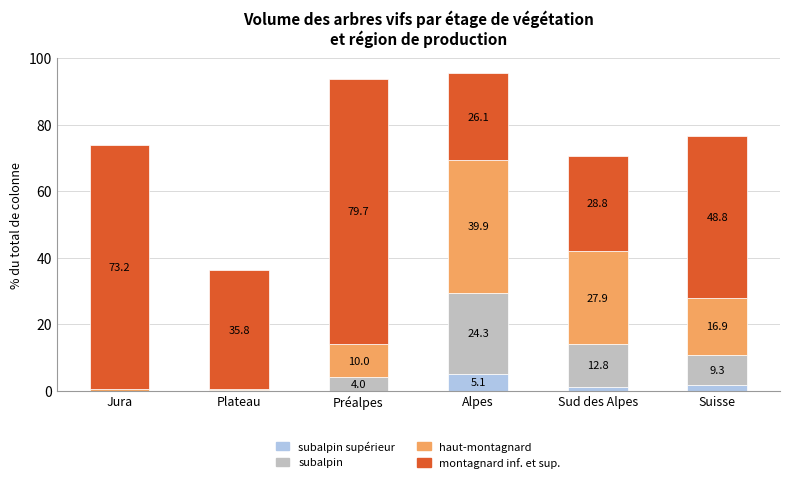

What is the total value across all series at Alpes?

95.4